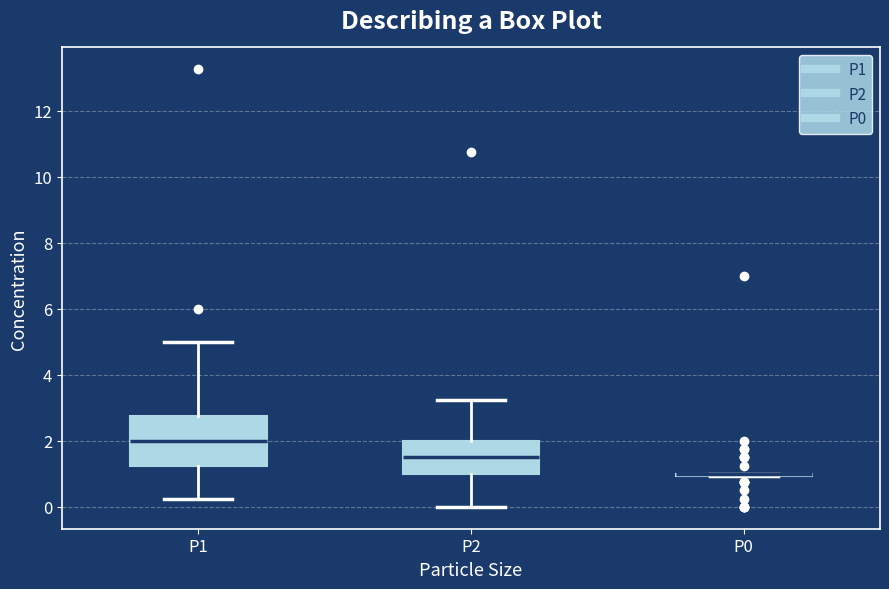

Which box is the tallest, from its lower edge to its upper edge?

P1